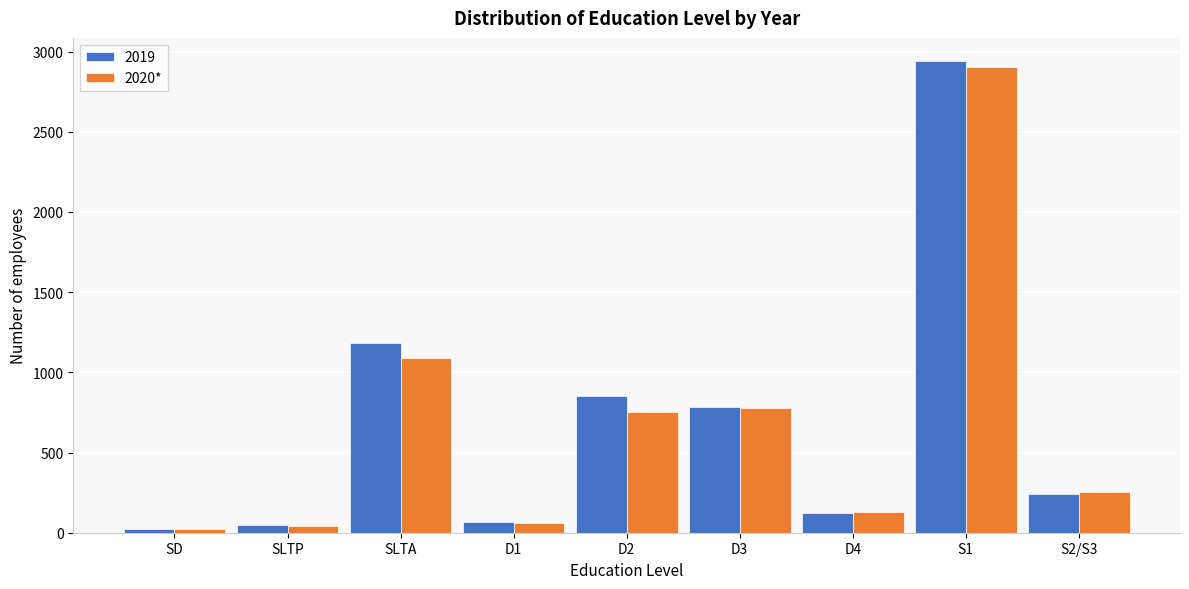

Reading right to left, list all the values displayed in this chart.

2019: S2/S3=243	S1=2938	D4=123	D3=785	D2=852	D1=69	SLTA=1182	SLTP=48	SD=25
2020*: S2/S3=253	S1=2906	D4=131	D3=775	D2=754	D1=59	SLTA=1091	SLTP=44	SD=23